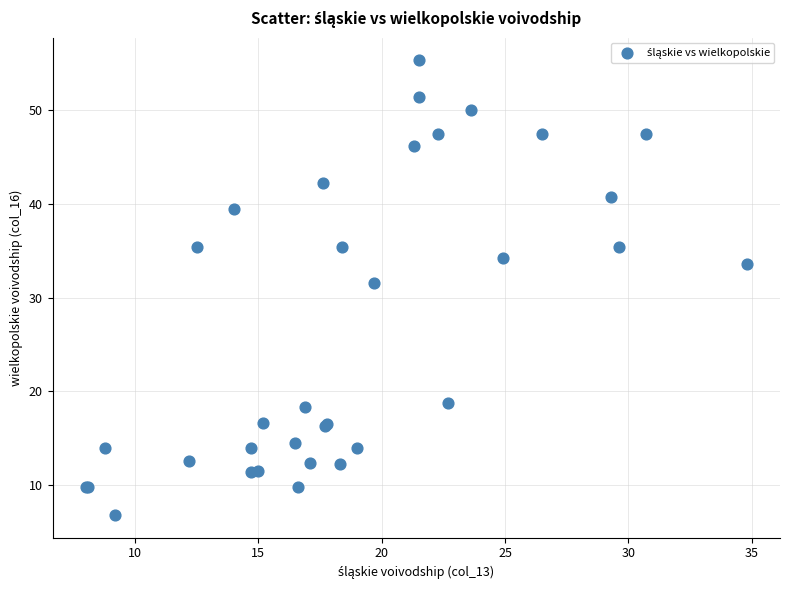

What Y value in the scatter plot is closest to 31?

31.6